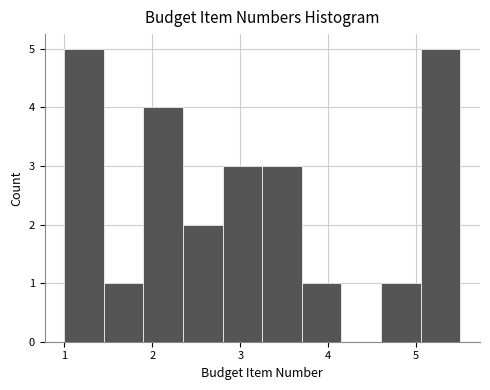

How tall is the bar that spans 4.60 to 5.05 on the x-axis? Neither the bar edges nor the heights are printed on the chart, so give them approximately, as read against the axes.

1